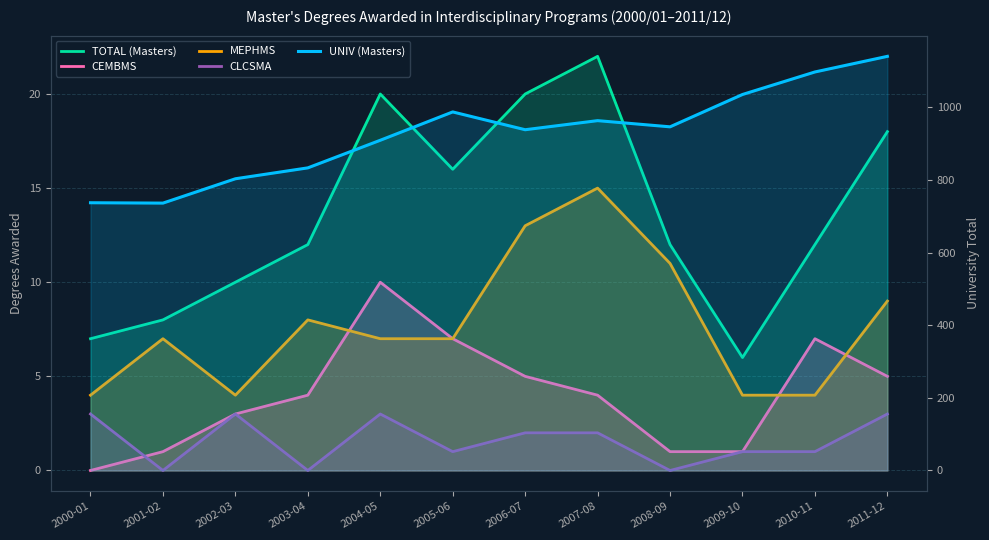

Reading right to left, transcribe all the data shown in this chart.

TOTAL (Masters): 18	12	6	12	22	20	16	20	12	10	8	7
CEMBMS: 5	7	1	1	4	5	7	10	4	3	1	0
MEPHMS: 9	4	4	11	15	13	7	7	8	4	7	4
CLCSMA: 3	1	1	0	2	2	1	3	0	3	0	3
UNIV (Masters): 1140	1097	1035	946	963	938	987	909	833	803	736	737